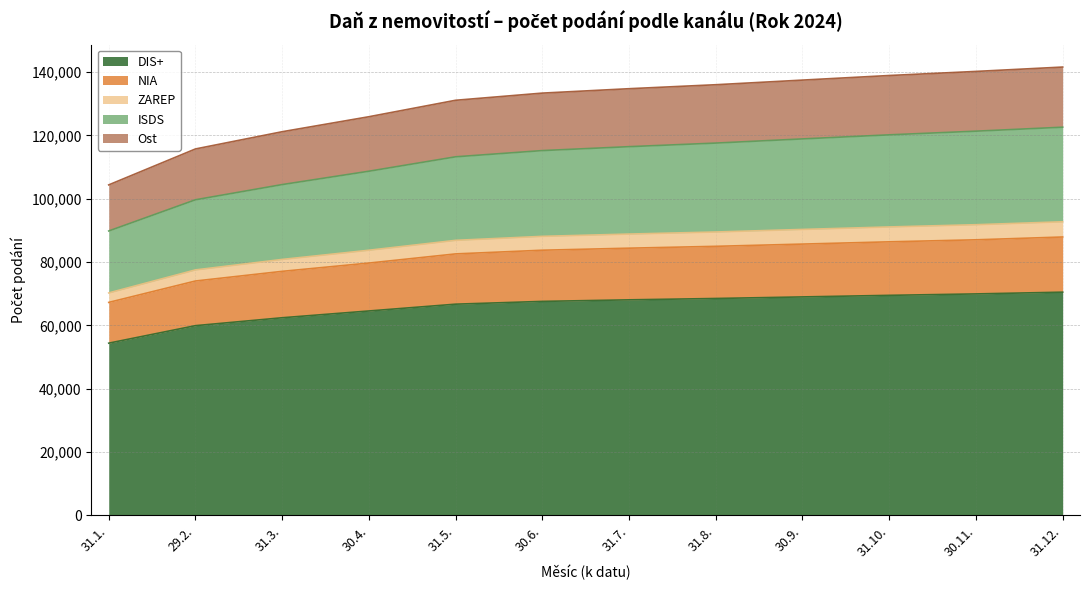

Which category has the highest value across all series?

31.12.